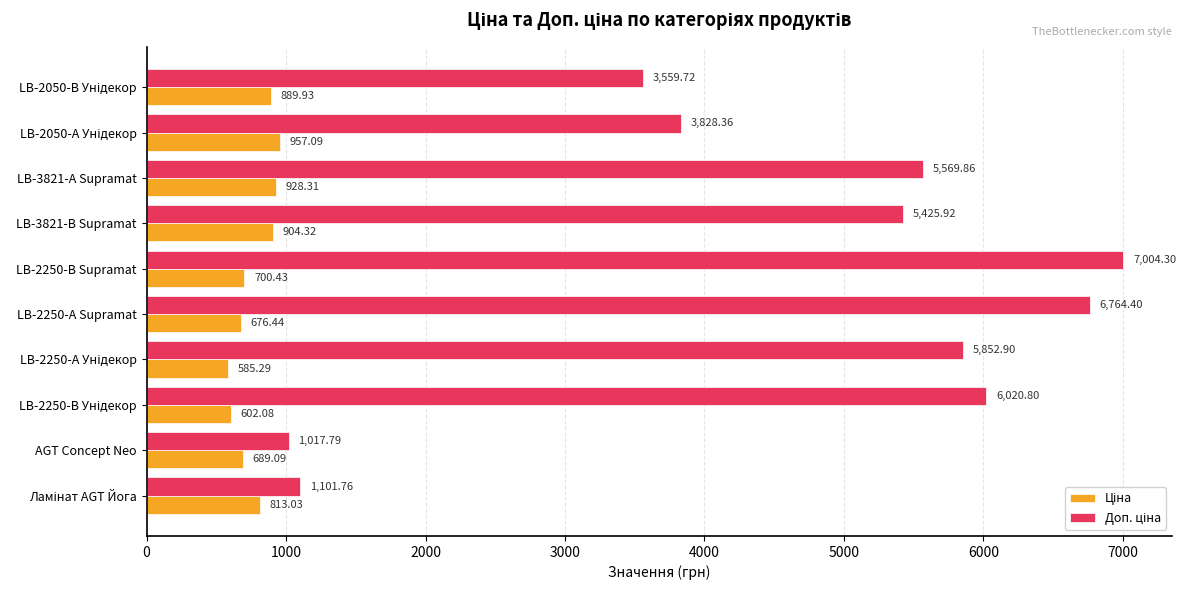

At how many categories does at least one series exceed 2694?

8